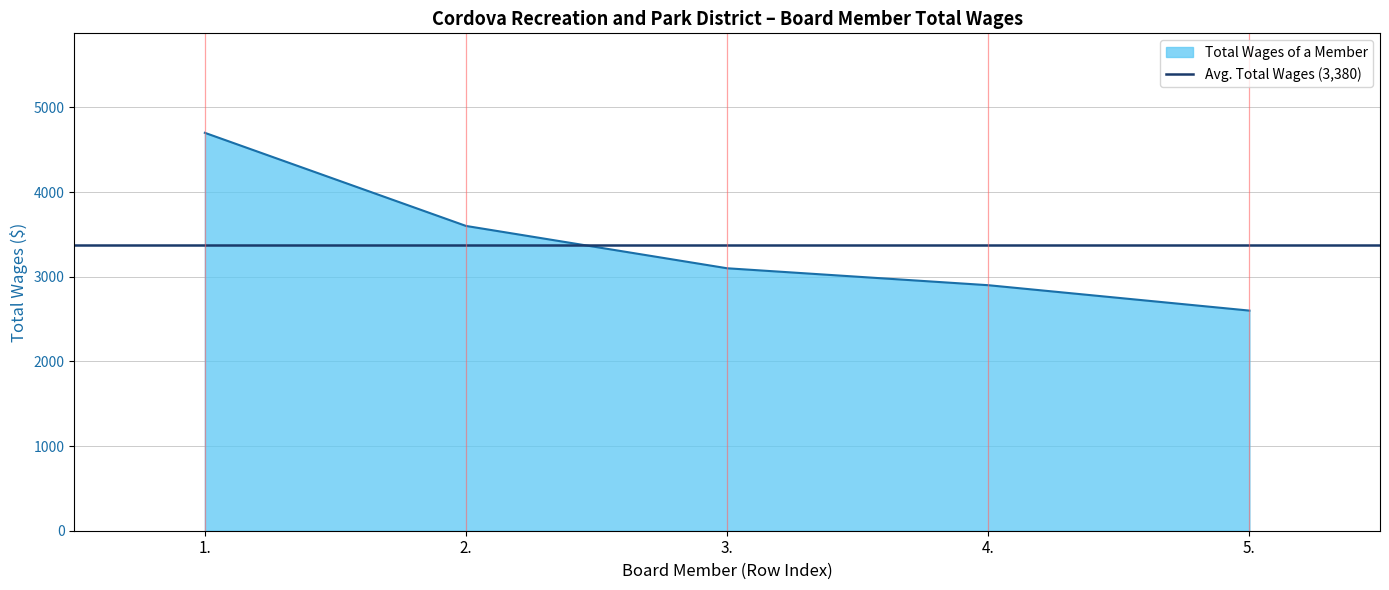

What is the change in value from 1. to 5.?

-2100